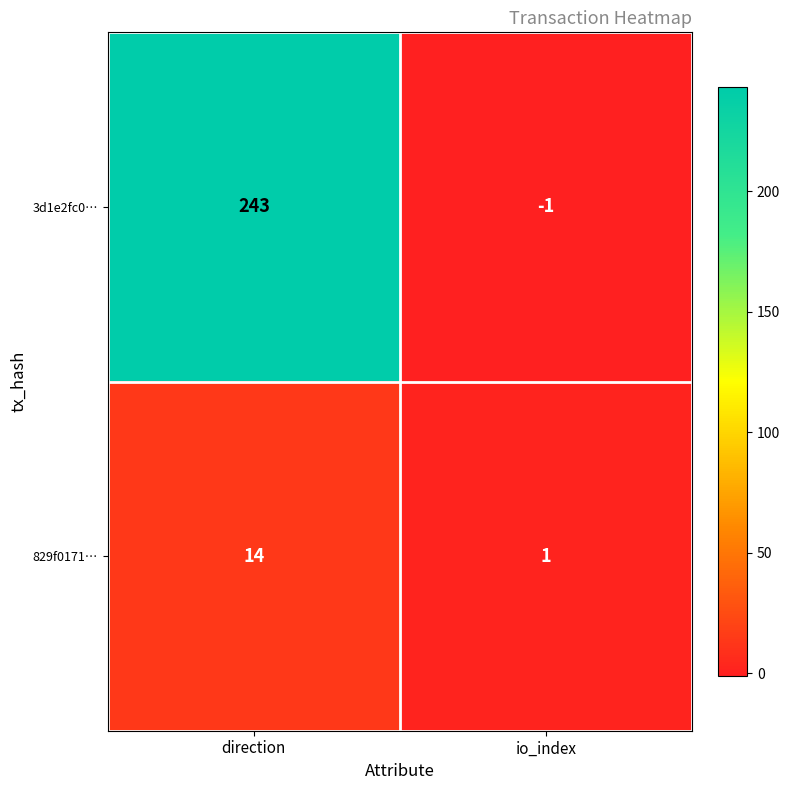

Rank the series by their average value, from lowest to highest.

829f0171…, 3d1e2fc0…